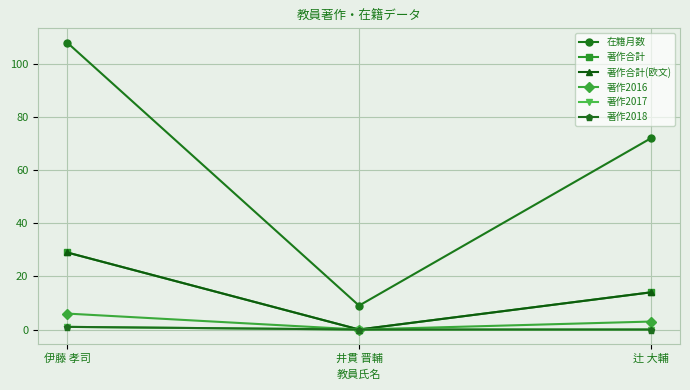

Does the chart have visible grid lines?

Yes